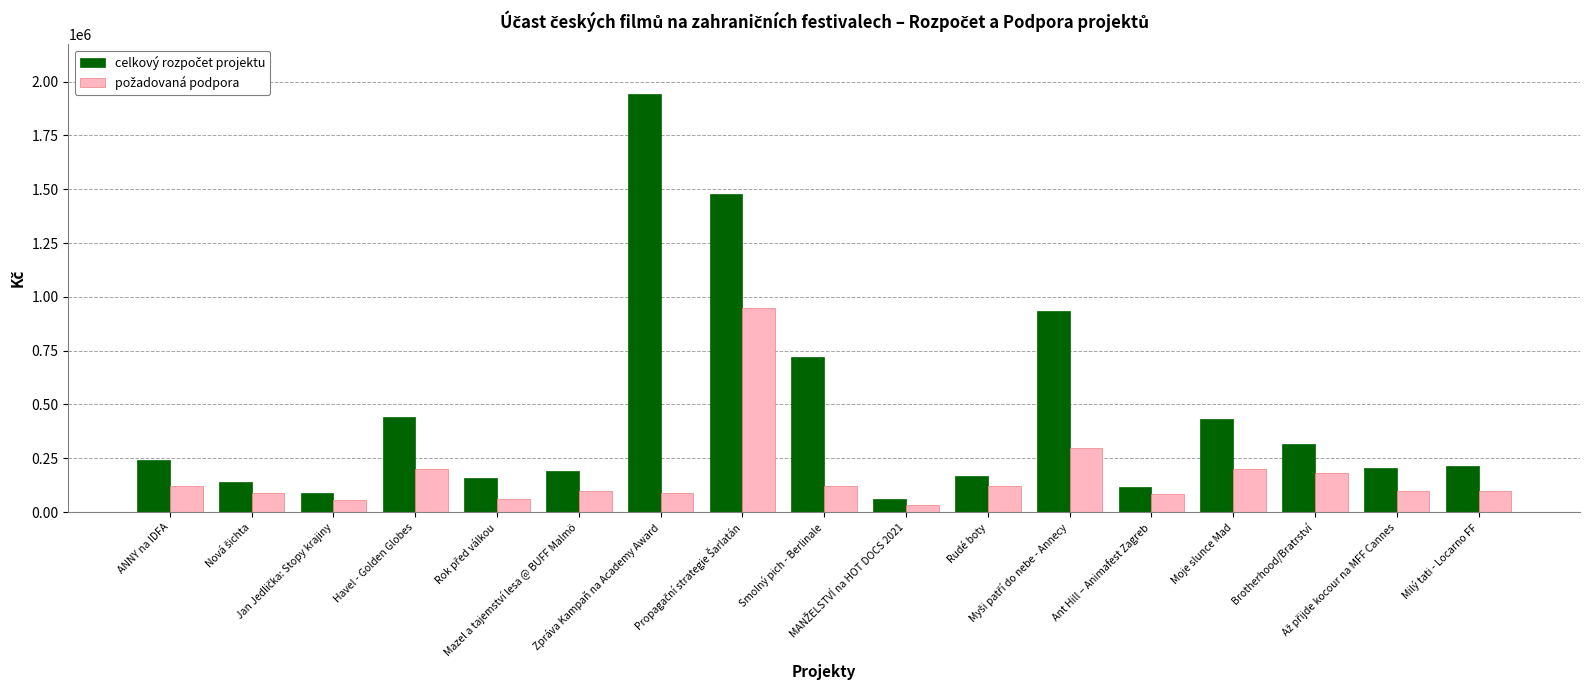

What position from the right is Zpráva Kampaň na Academy Award?

11